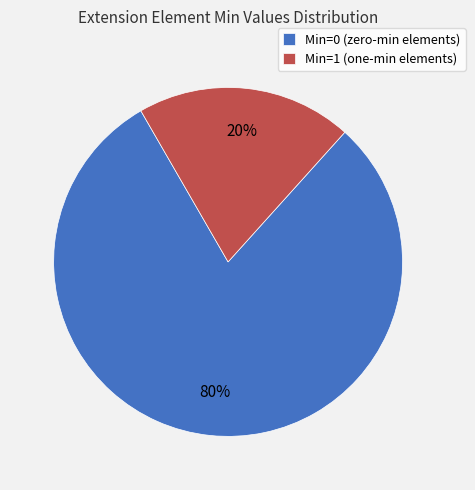

How many segments does this pie chart have?

2